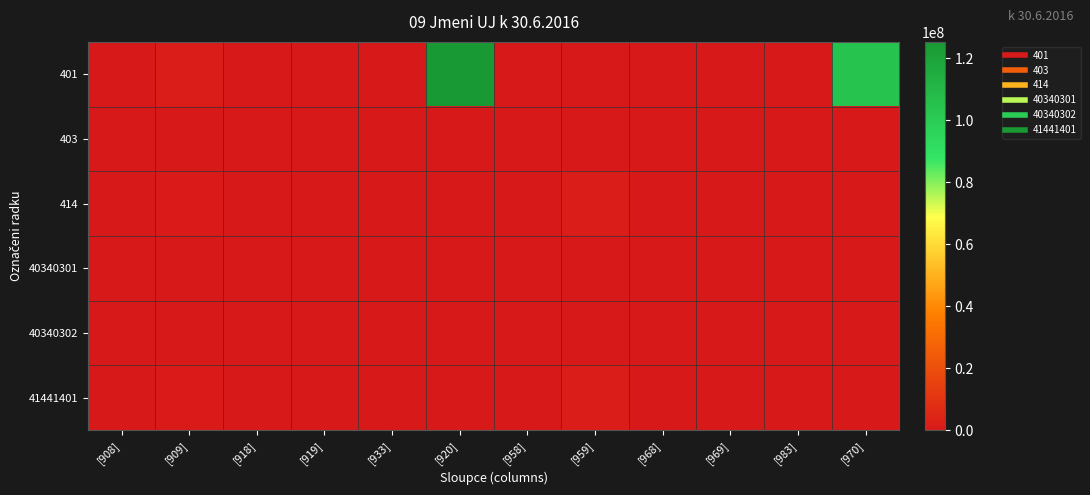

Which label corresponds to the largest value in the chart?

[920]